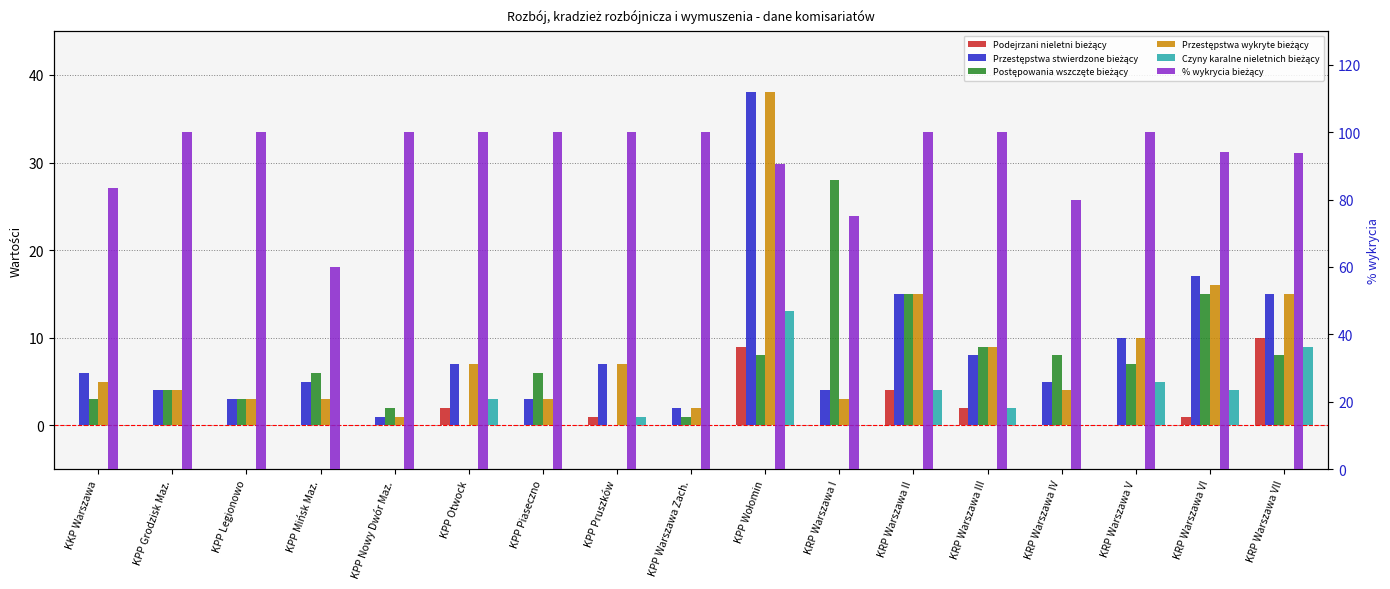

How many bars are there in each group?

6